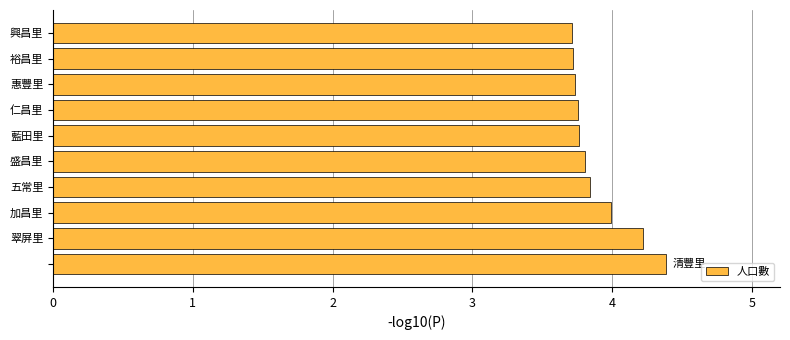

What is the difference between the maximum and minimum values?

0.7